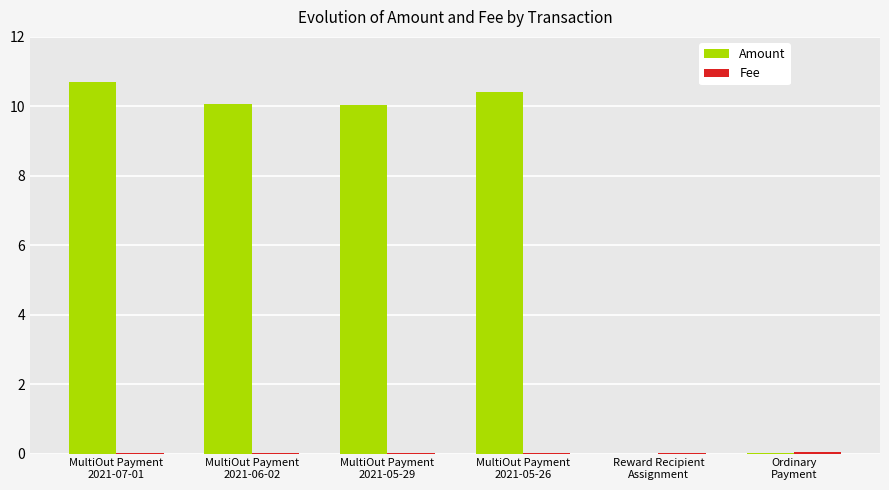

What is the highest value of the Amount series?

10.7